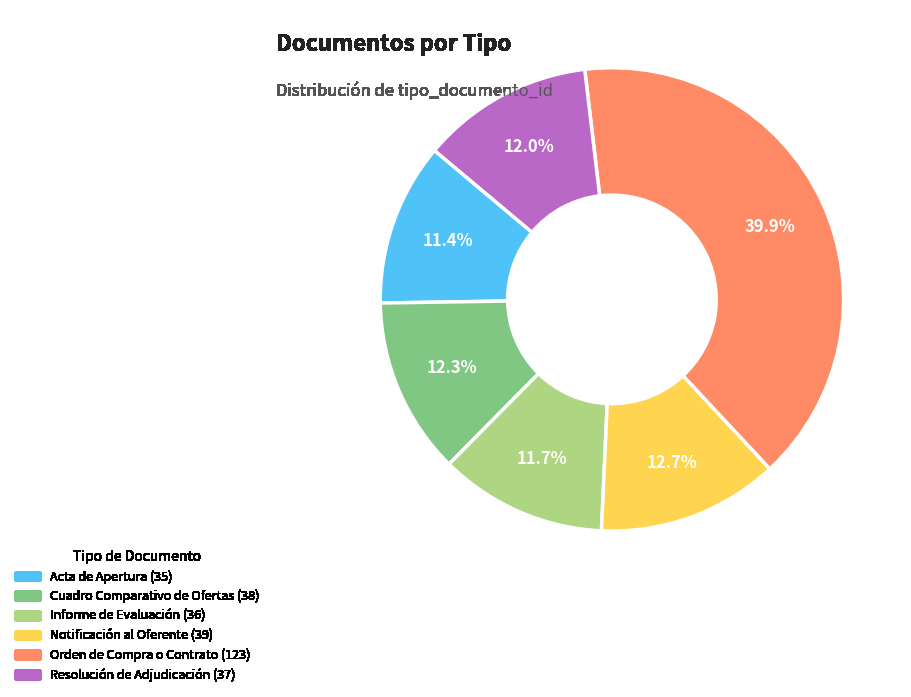

How many segments does this pie chart have?

6